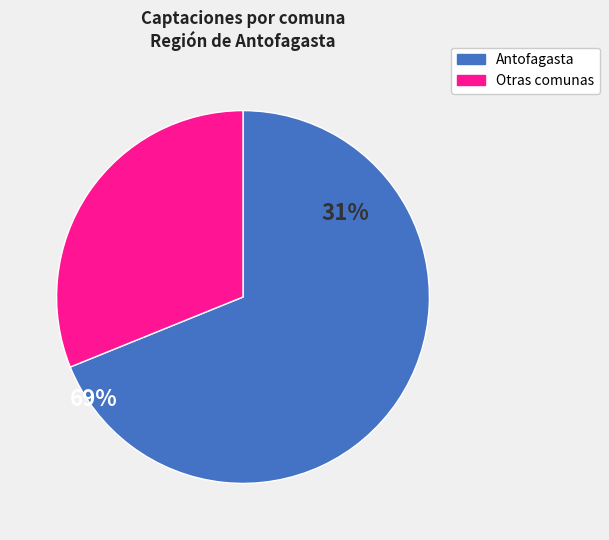

True or false: Antofagasta accounts for 81% of the total.

False